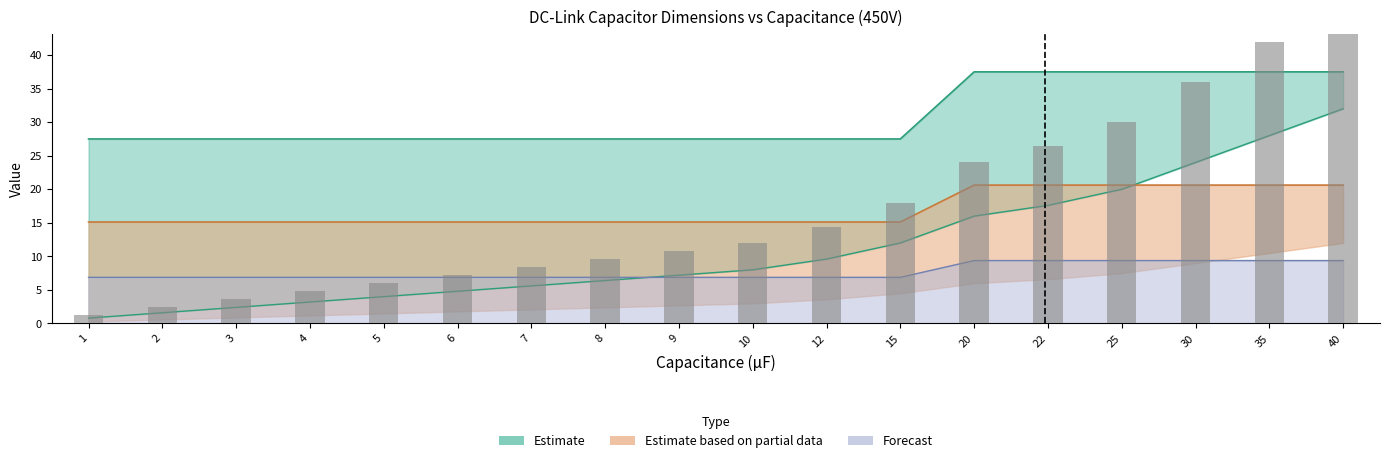

What is the highest value of the P1 (mm) series?

20.6